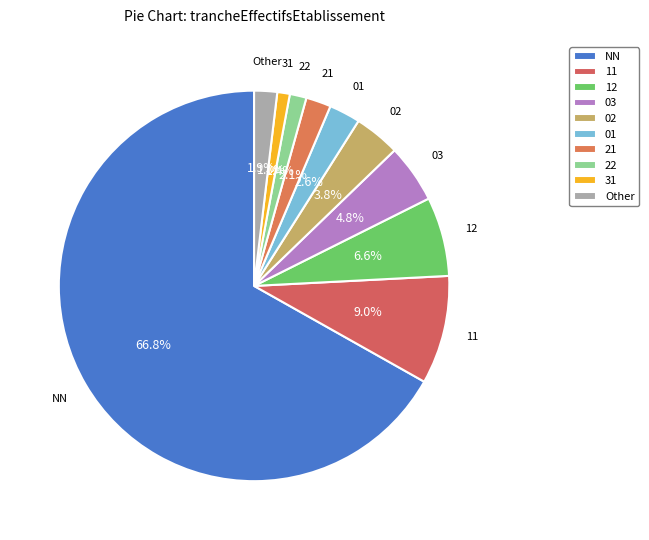

Combined, do 12 and 11 account for over 50%?

No